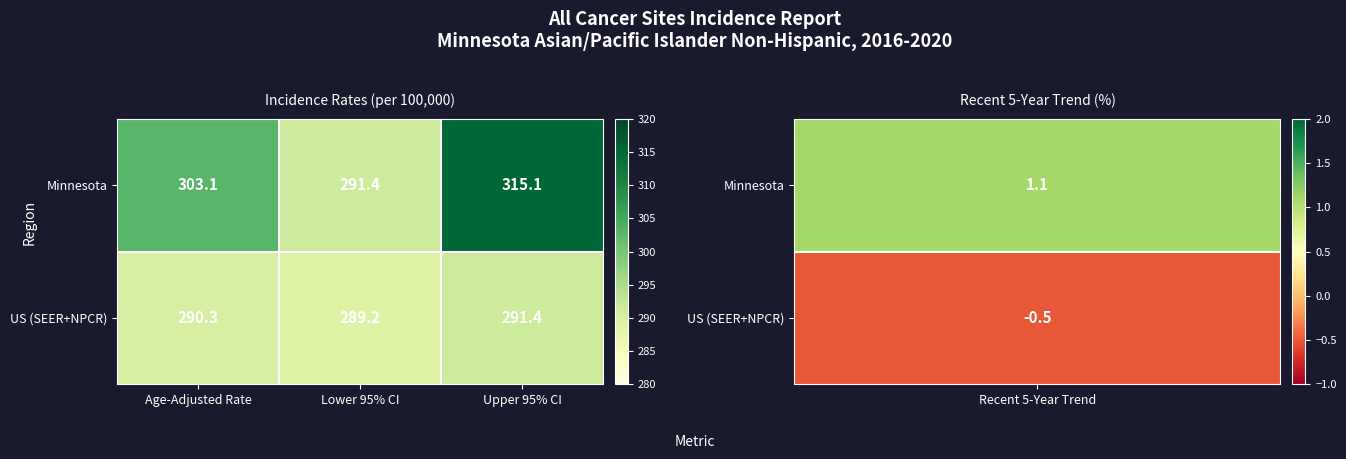

At which category does the chart reach its minimum across all series?

Lower 95% CI